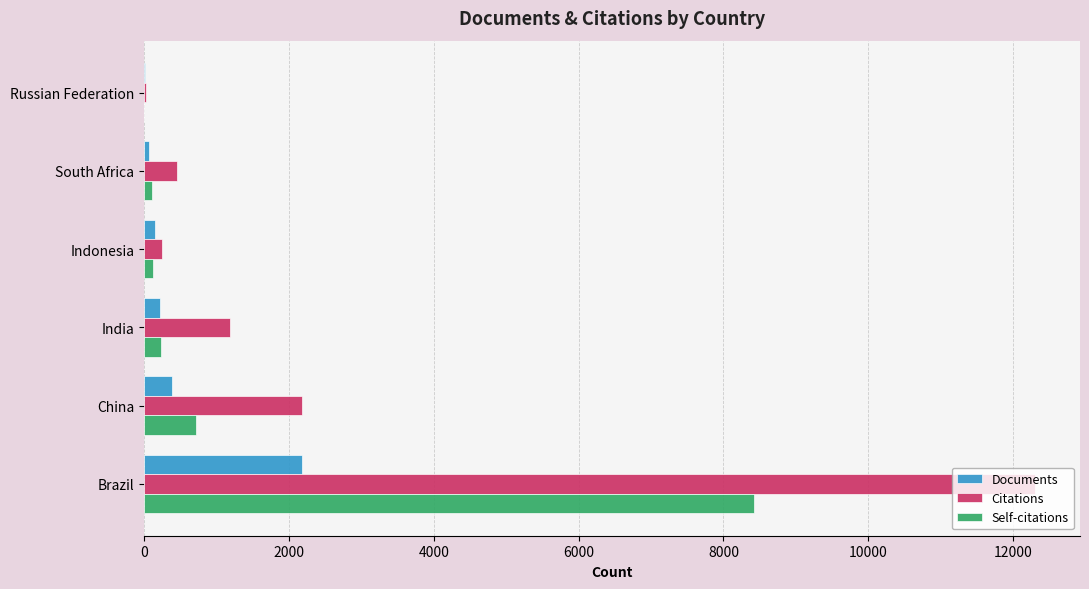

Which series changed the most between India and China?

Citations